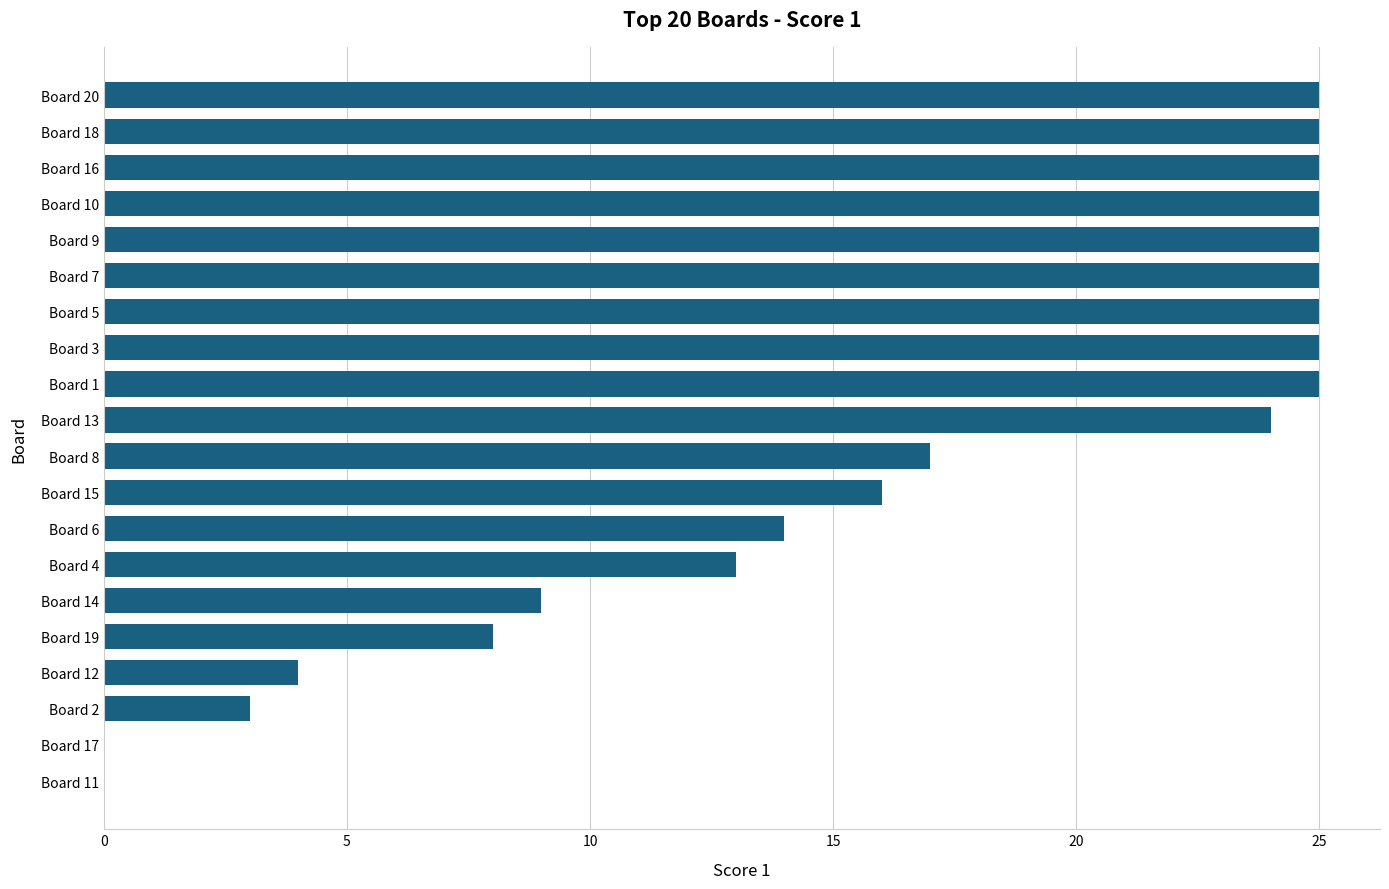

Where is the data nearest to the value 12?

Board 4